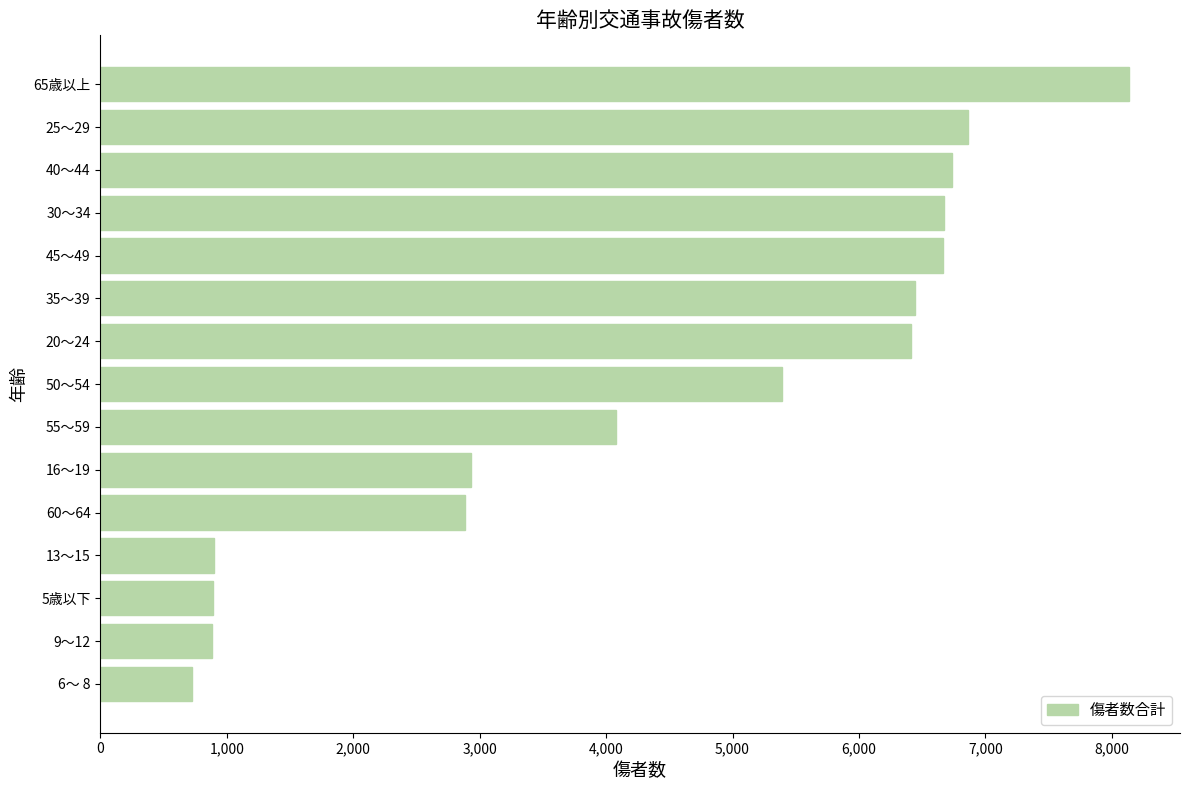

What is the smallest value displayed?

725